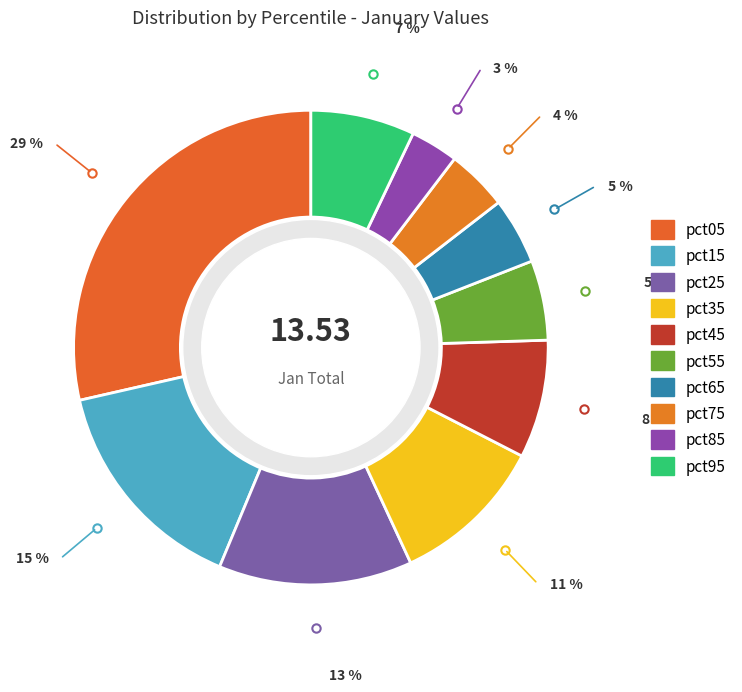

To the nearest percent, what is the combined percentage of pct15 and pct55?

21%